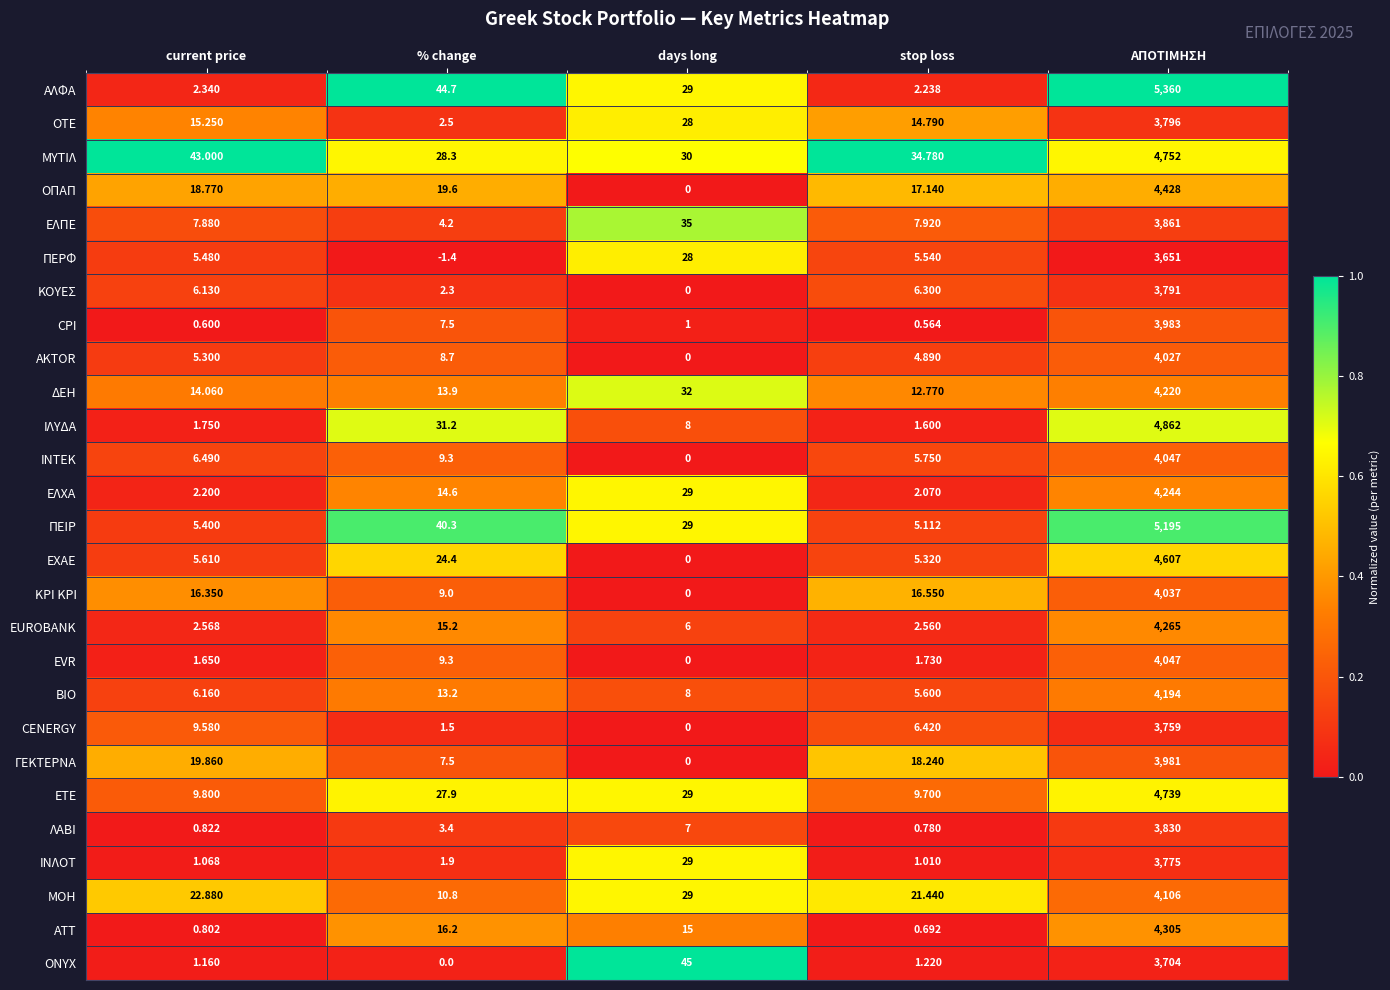

Rank the series at current price from highest to lowest value.

ΜΥΤΙΛ, ΜΟΗ, ΓΕΚΤΕΡΝΑ, ΟΠΑΠ, ΚΡΙ ΚΡΙ, ΟΤΕ, ΔΕΗ, ΕΤΕ, CENERGY, ΕΛΠΕ, ΙΝΤΕΚ, ΒΙΟ, ΚΟΥΕΣ, ΕΧΑΕ, ΠΕΡΦ, ΠΕΙΡ, AKTOR, EUROBANK, ΑΛΦΑ, ΕΛΧΑ, ΙΛΥΔΑ, EVR, ONYX, ΙΝΛΟΤ, ΛΑΒΙ, ΑΤΤ, CPI